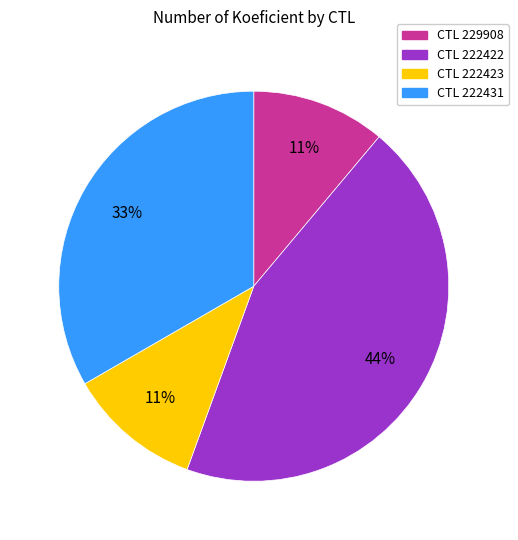

To the nearest percent, what is the average slice percentage?

25%